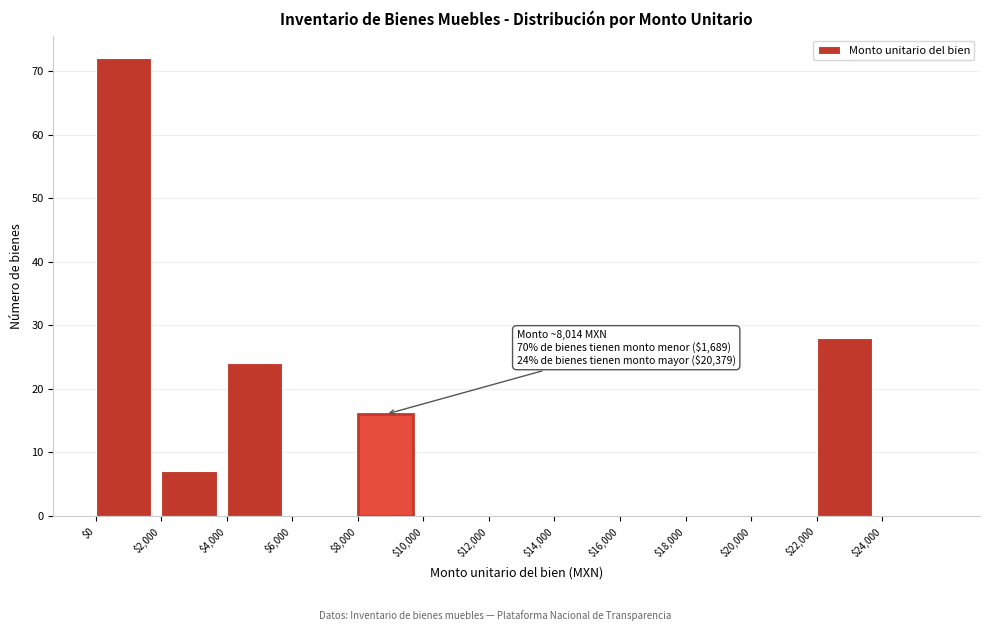

Which range on the x-axis has the tallest bar?

0 to 2000